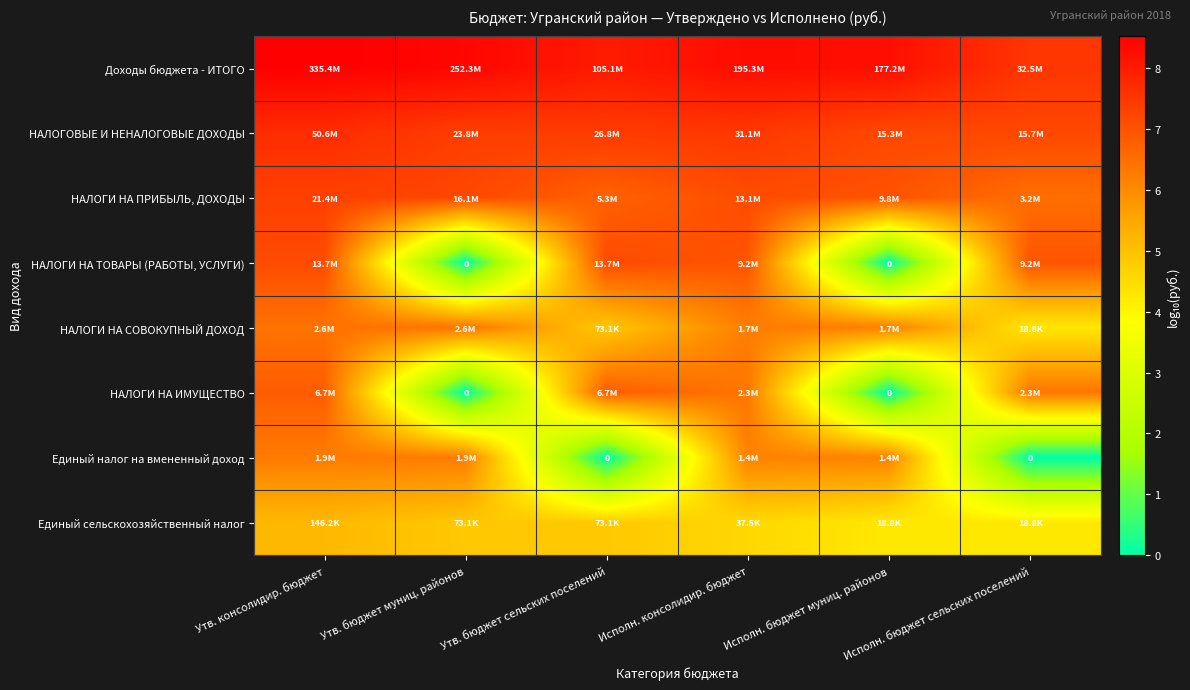

What is the approximate value of НАЛОГИ НА ПРИБЫЛЬ, ДОХОДЫ at Исполн. бюджет муниц. районов?

7.0